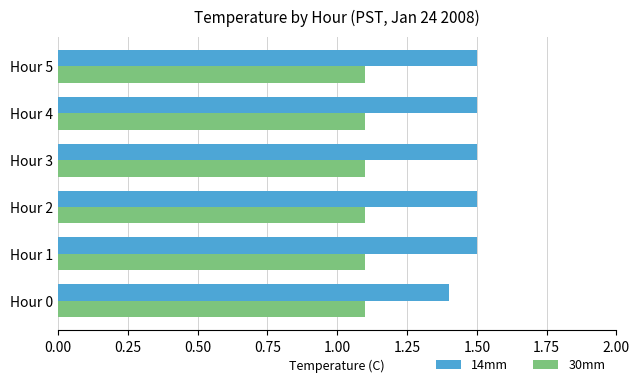

Where is 14mm nearest to the value 1?

Hour 0